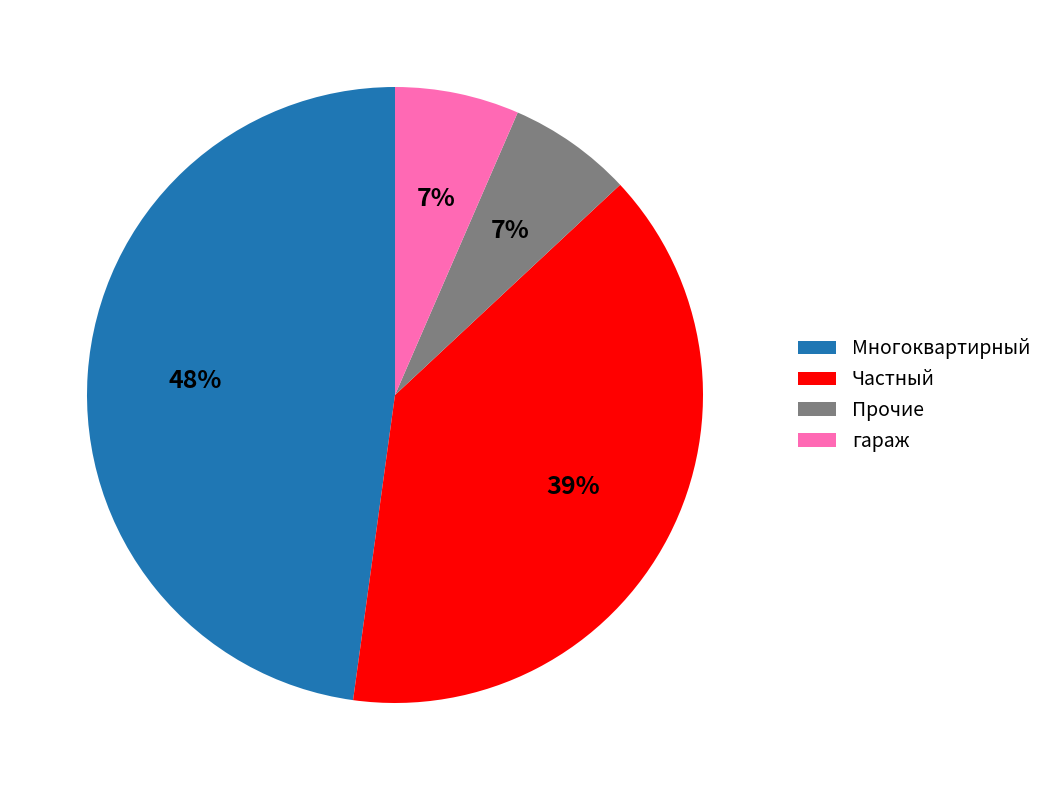

To the nearest percent, what is the difference between the largest and smallest slice percentages?

41%